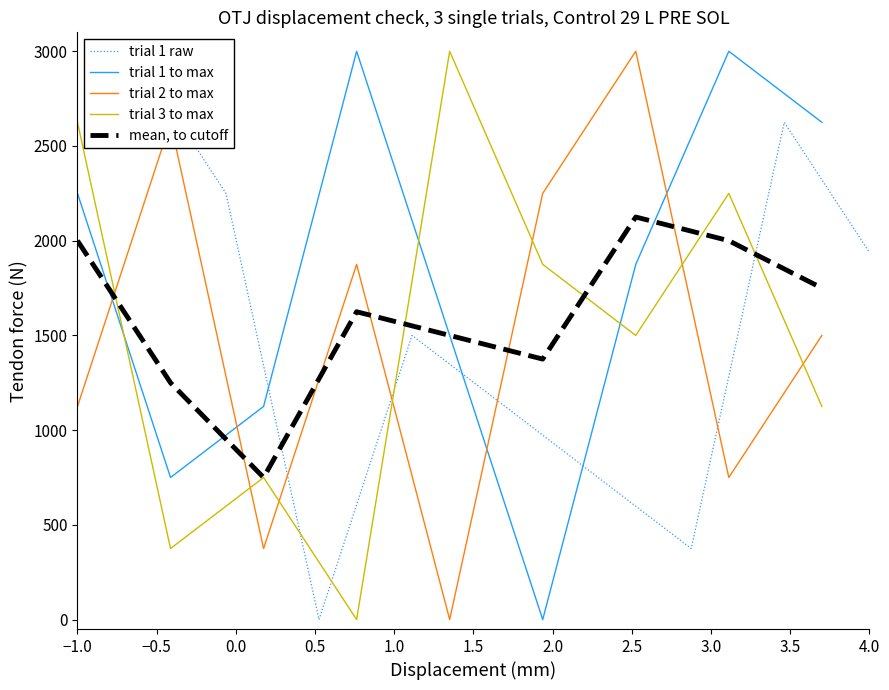

What is the average value of the trial 2 to max series?

1500